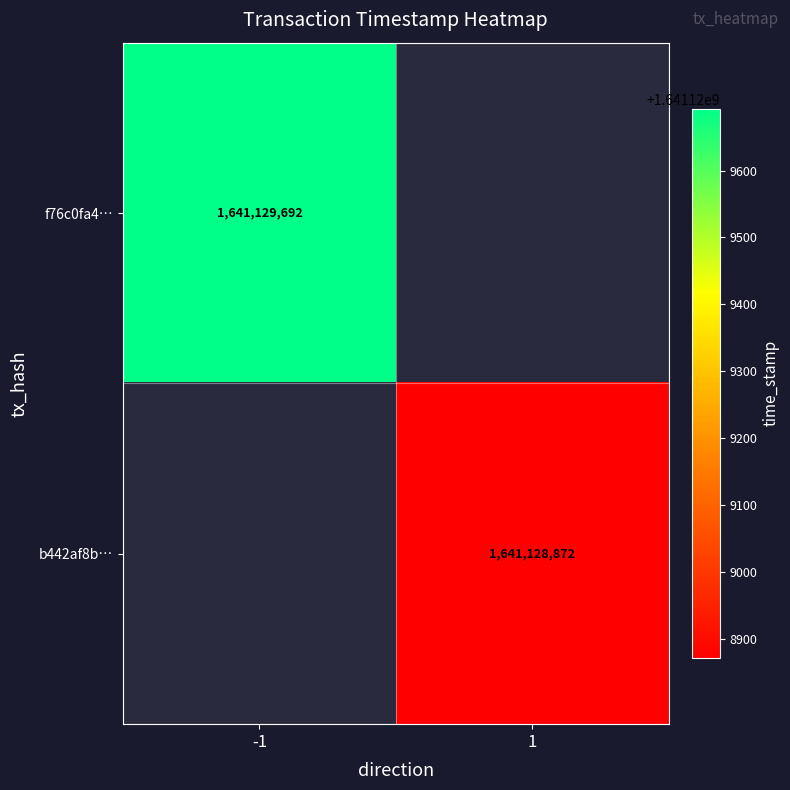

The f76c0fa40d5c2dc8fe244a9e01d14a046efa085 series shows 2690908386 at 1. True or false?

False